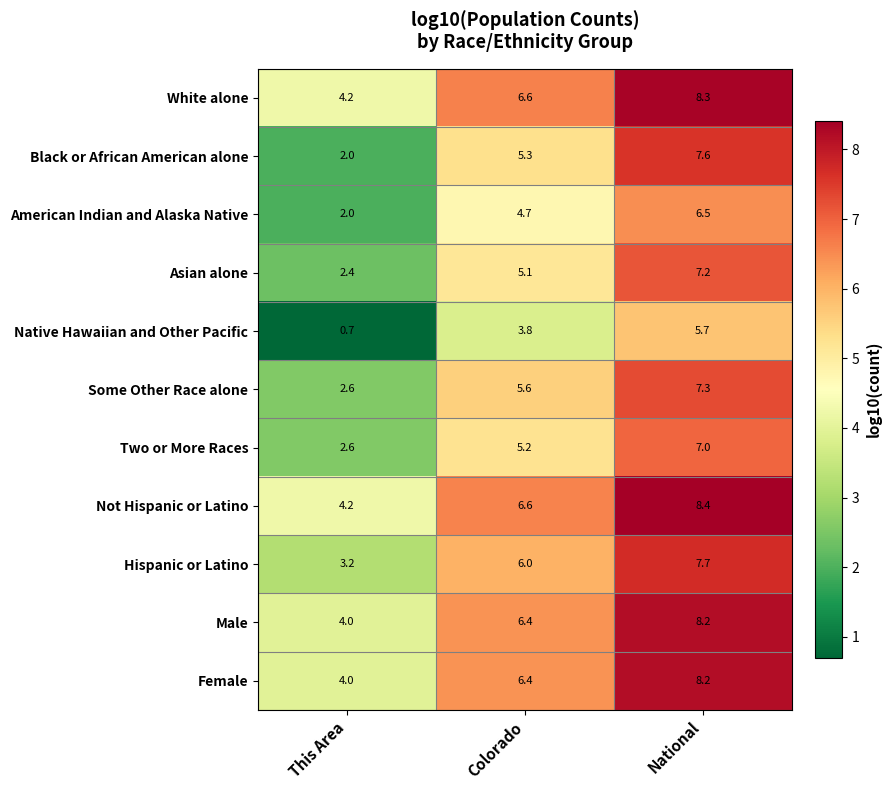

What is the sum of all White alone values?

19.1